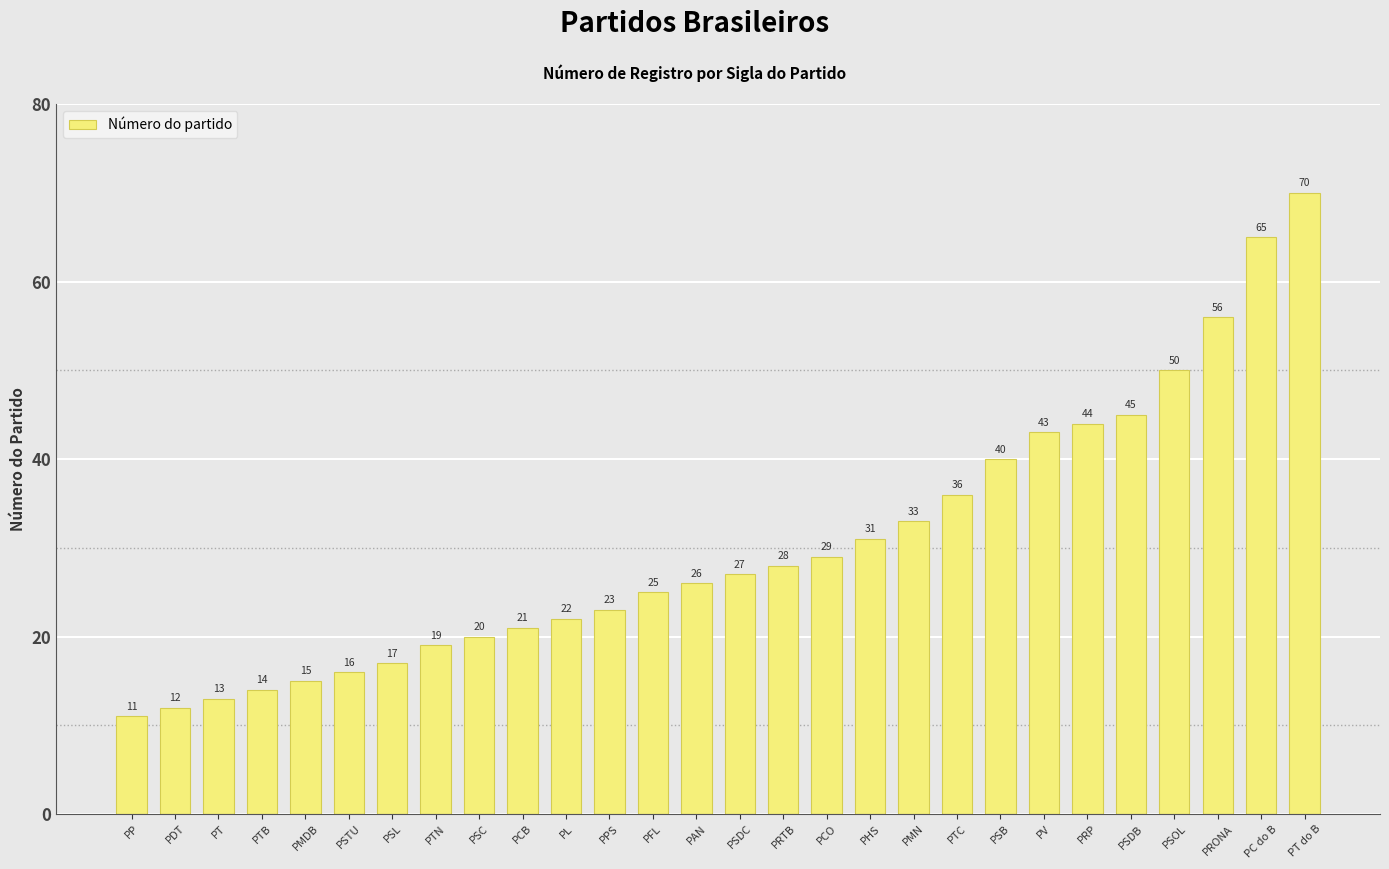

Between PCO and PMDB, which is larger?

PCO